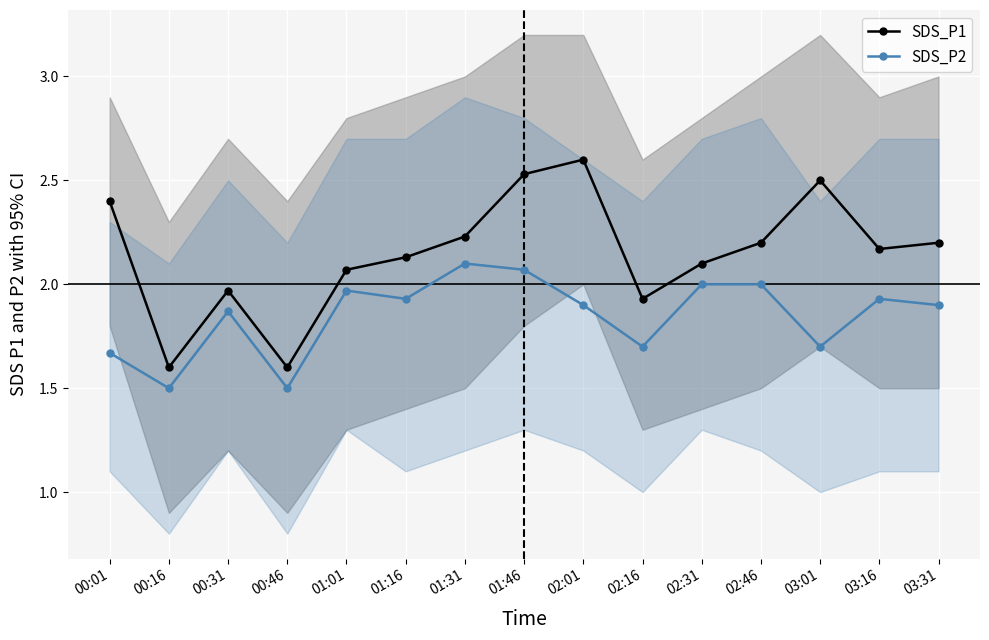

Rank the categories by SDS_P1 value from highest to lowest.

02:01, 01:46, 03:01, 00:01, 01:31, 02:46, 03:31, 03:16, 01:16, 02:31, 01:01, 00:31, 02:16, 00:16, 00:46